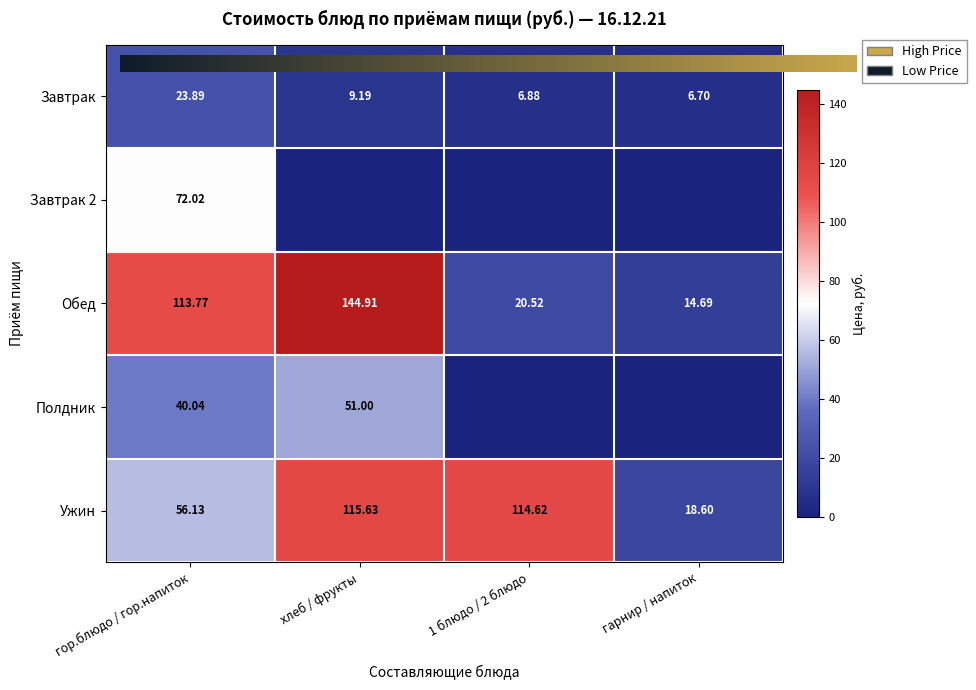

At which label does Полдник reach its peak?

хлеб / фрукты